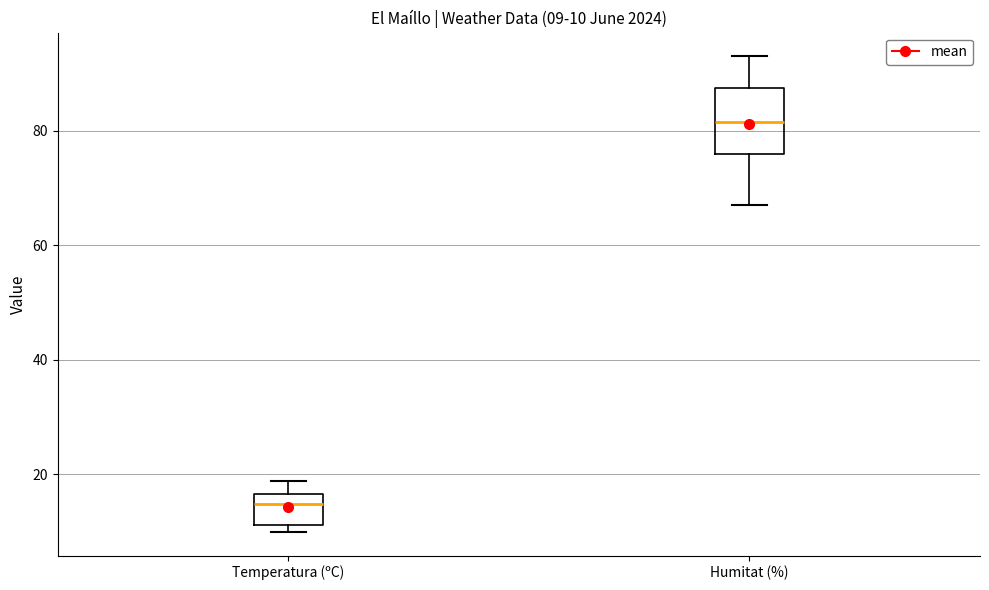

Which box is the tallest, from its lower edge to its upper edge?

Humitat (%)